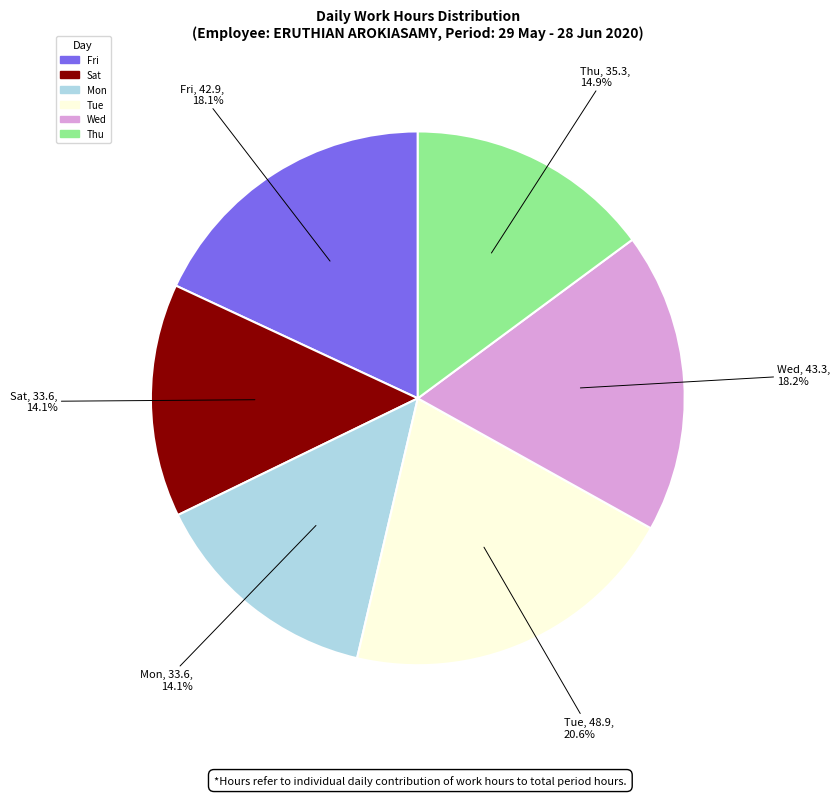

Is there any slice that represents more than half of the pie?

No